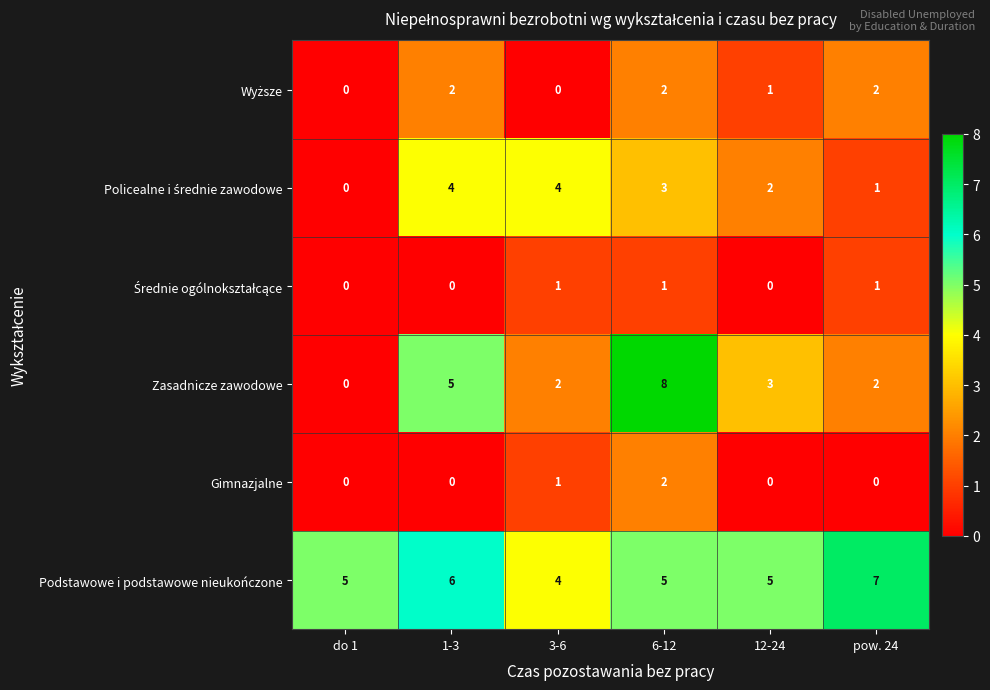

Is it true that Zasadnicze zawodowe equals 8 at 1-3?

False